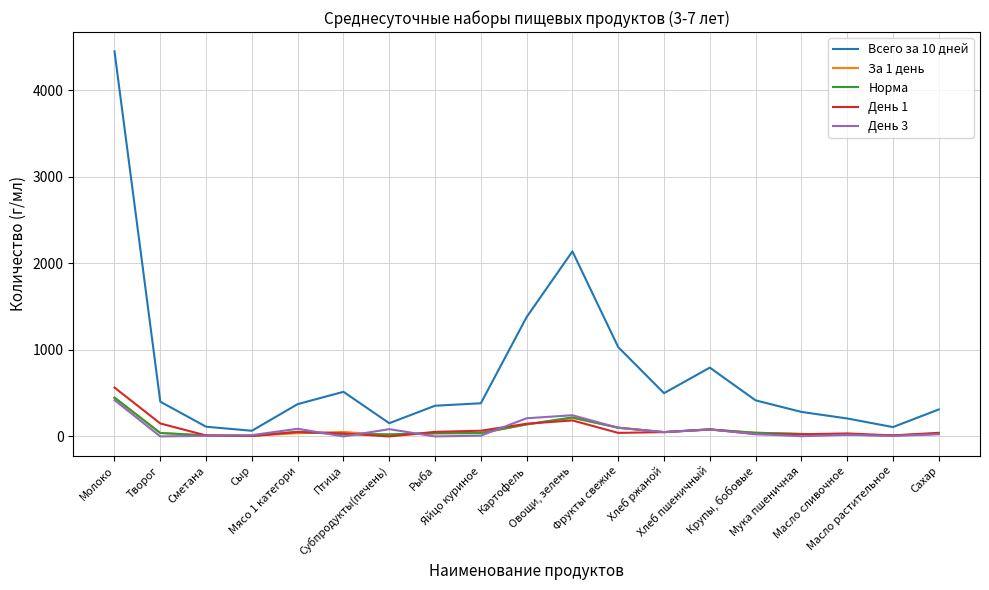

How many lines are shown in the chart?

5